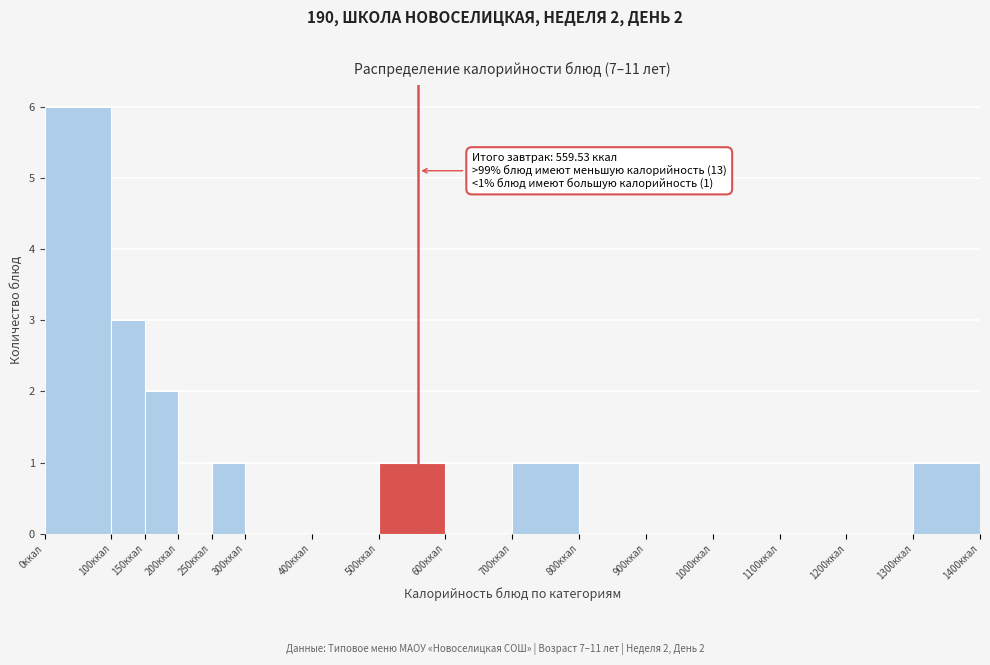

Which range on the x-axis has the tallest bar?

0 to 100